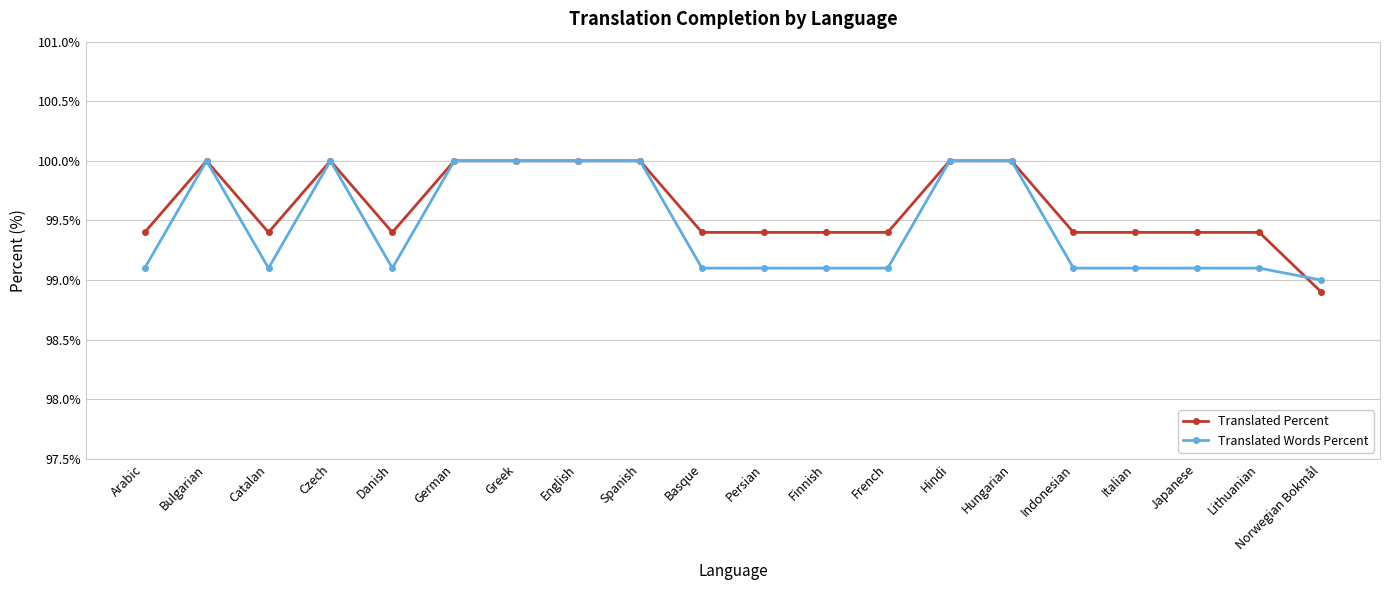

List the series in order of their overall mean, highest first.

Translated Percent, Translated Words Percent